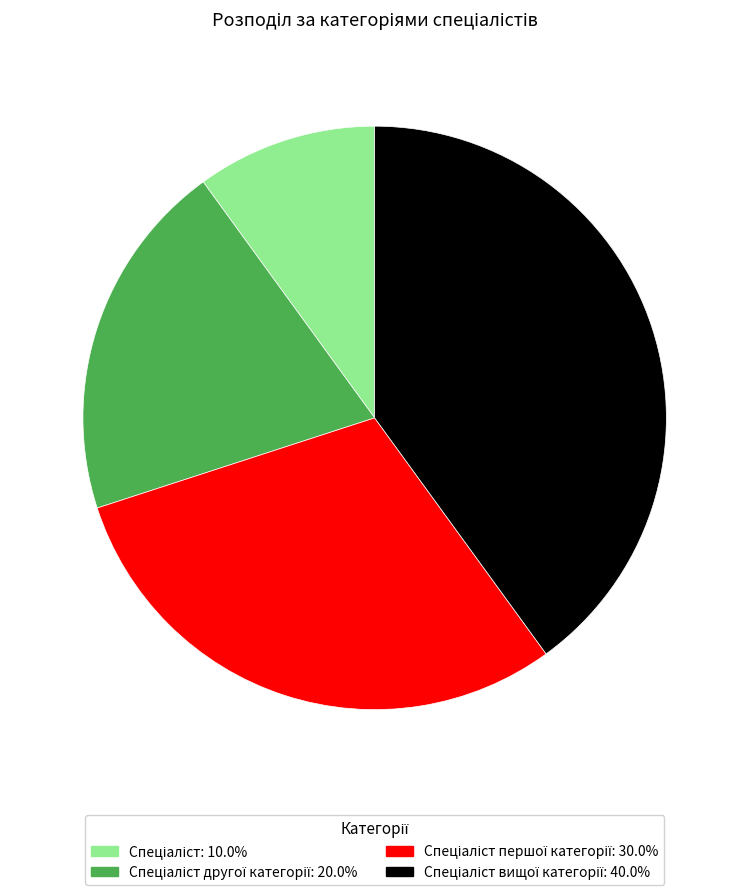

Is there any slice that represents more than half of the pie?

No